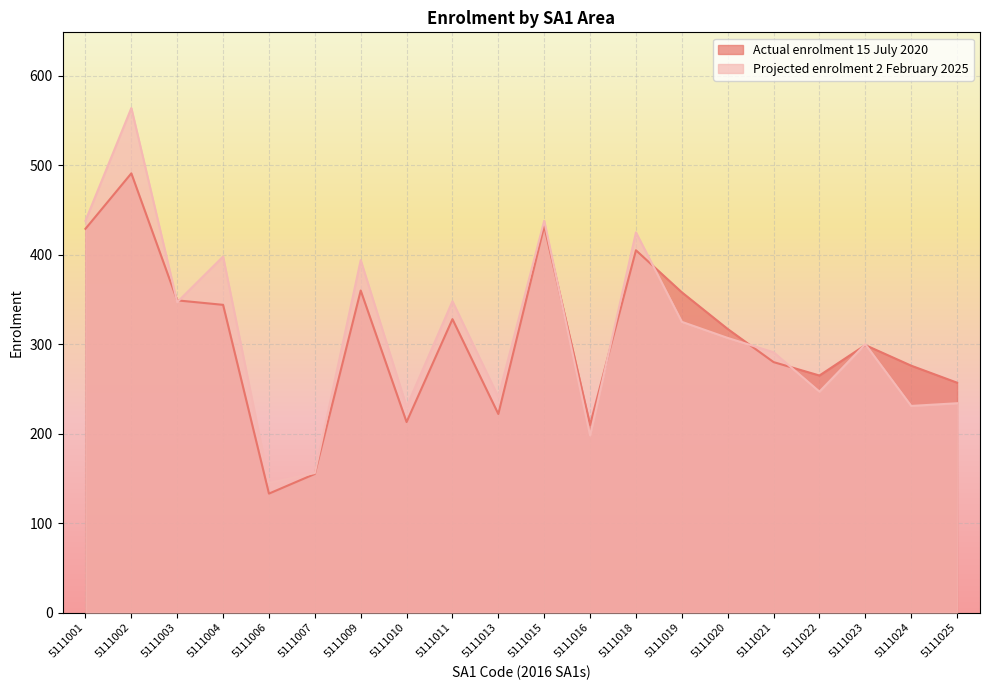

What are all the series names shown in the legend?

Actual enrolment 15 July 2020, Projected enrolment 2 February 2025